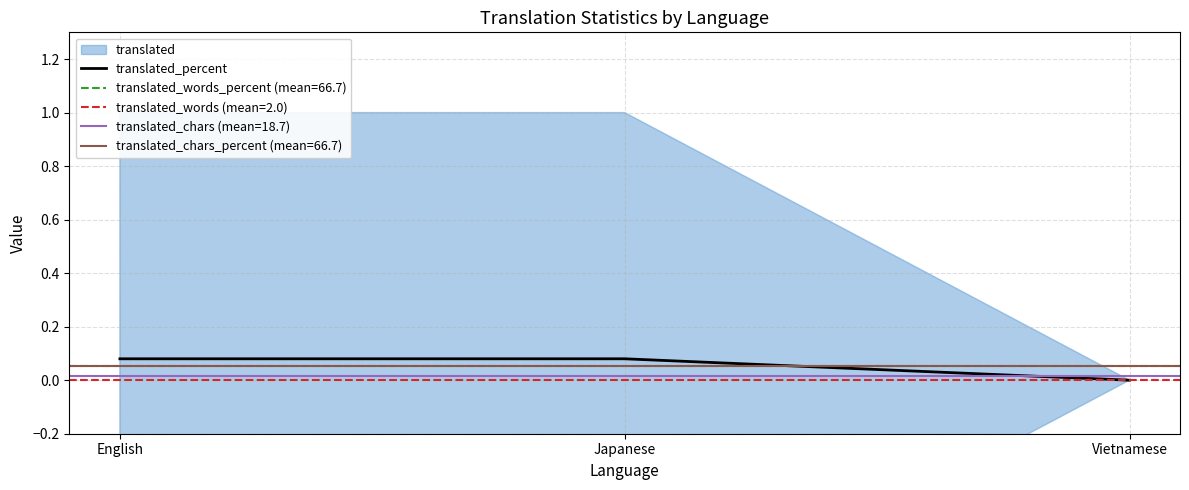

Reading left to right, transcribe all the data shown in this chart.

English=0.1	Japanese=0.1	Vietnamese=0.0